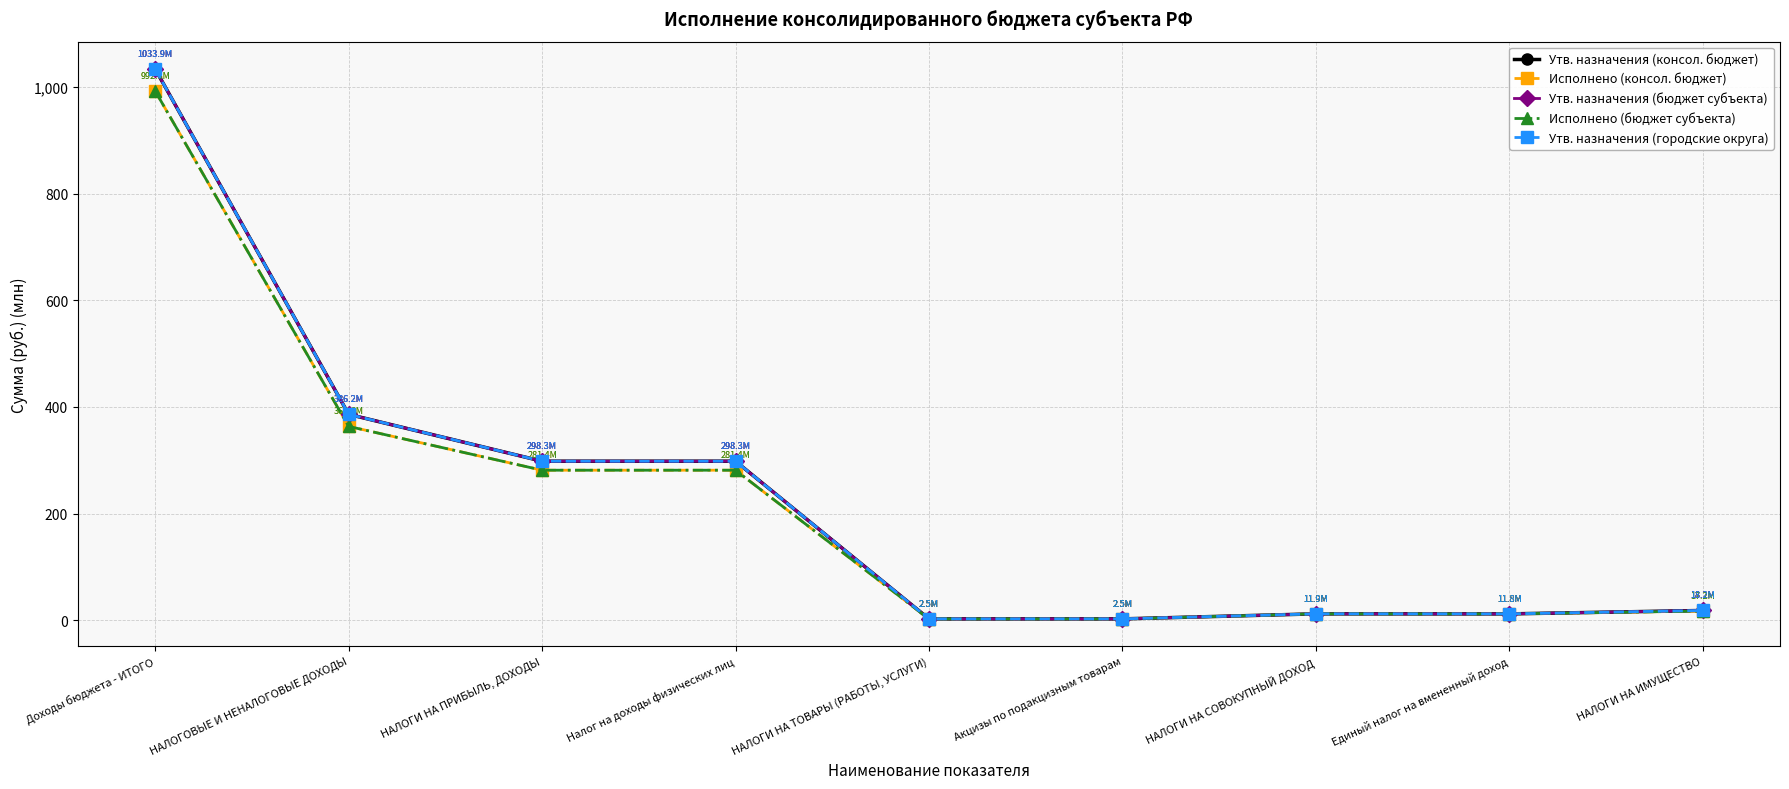

Which label corresponds to the smallest value in the chart?

НАЛОГИ НА ТОВАРЫ (РАБОТЫ, УСЛУГИ)